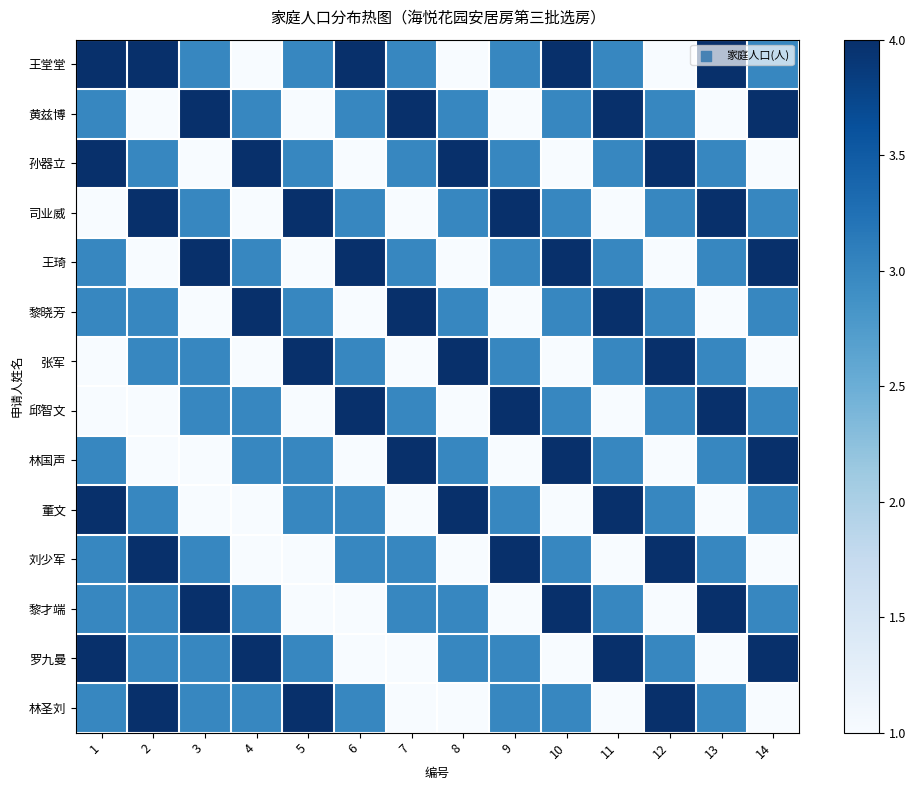

At which category is the sum across all series the highest?

1